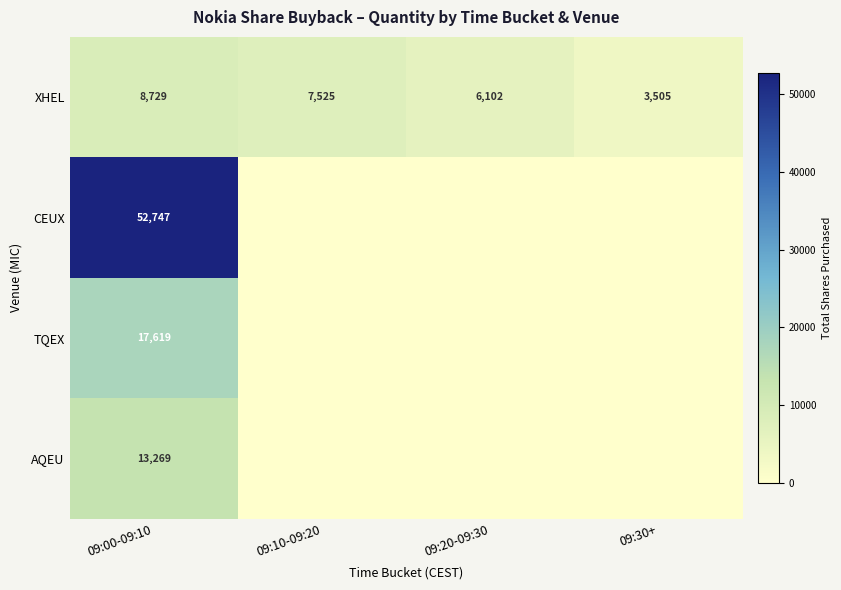

What is the average value of the XHEL series?

6465